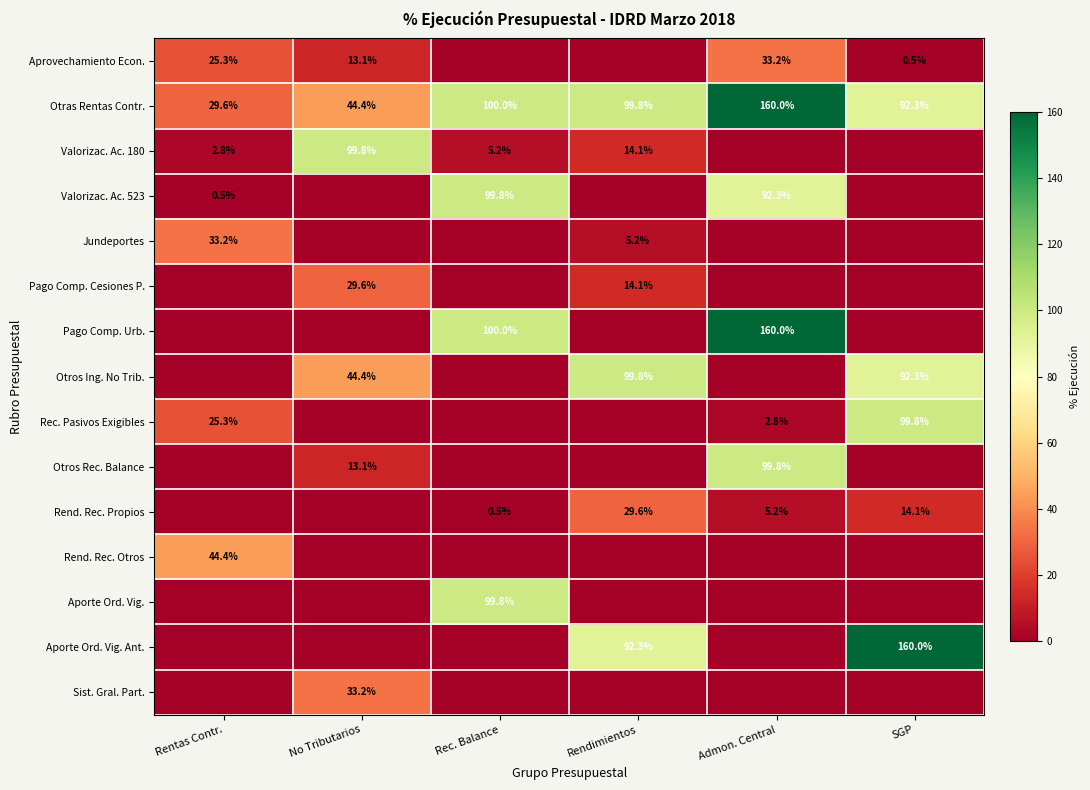

List the labels in order of Otras Rentas Contr. value, smallest first.

Rentas Contr., No Tributarios, SGP, Rendimientos, Rec. Balance, Admon. Central